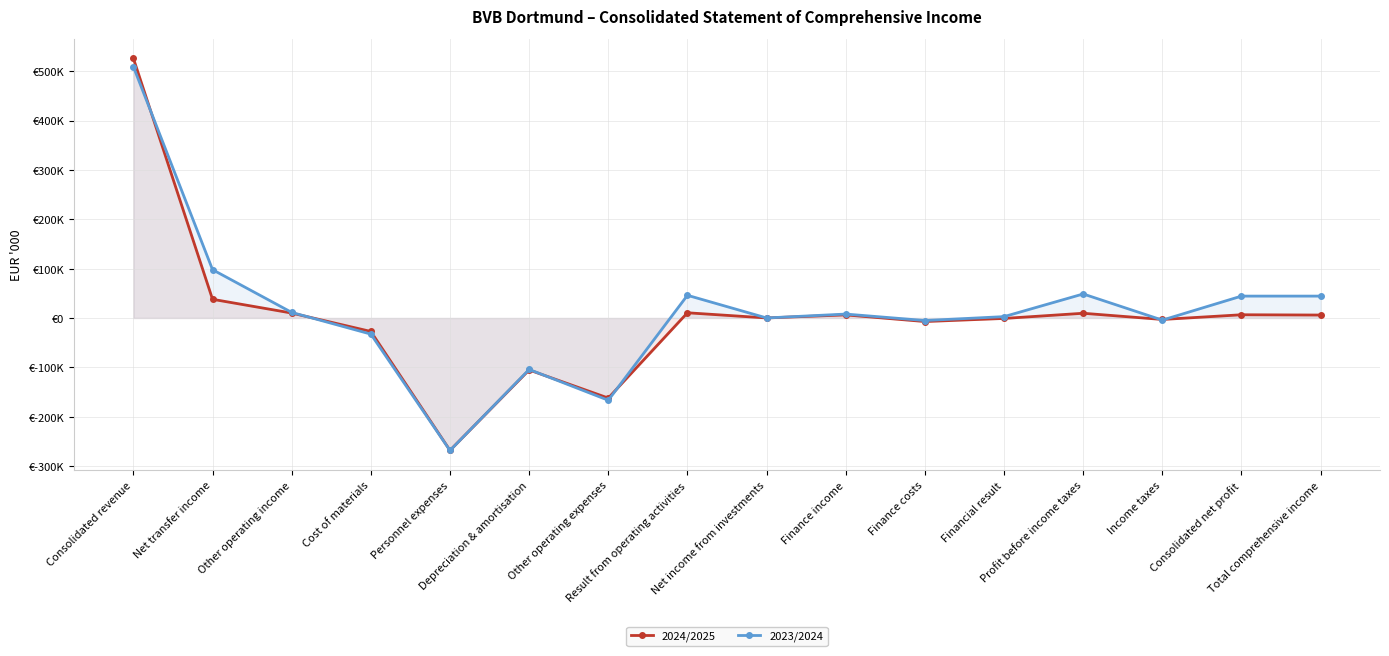

Which series has the largest range (max minus min)?

2024/2025